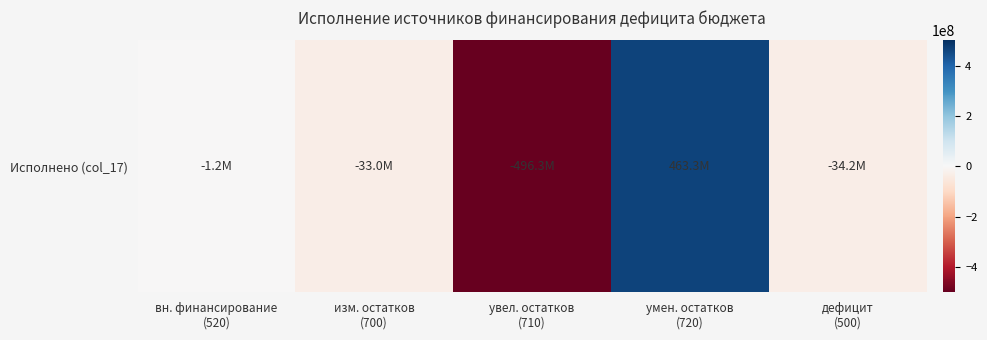

What is the minimum value shown in the chart?

-496303538.6